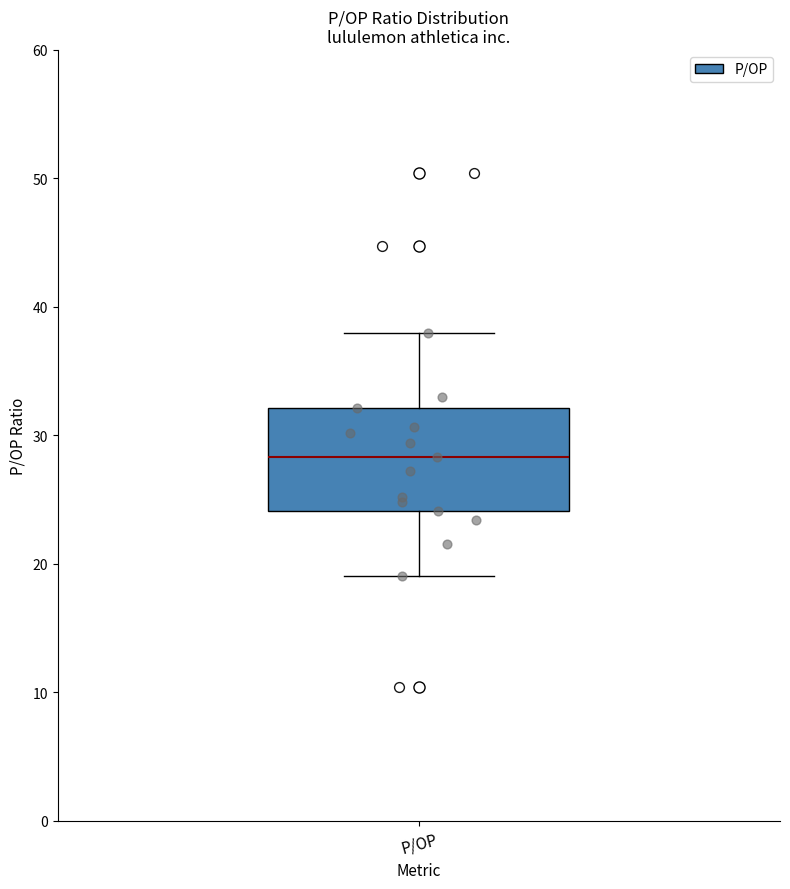

Transcribe this box plot: give where the median line is, the range the box spans, and where the two whiskers end, as read against the y-axis. The values are not printed on the chart, so give them approximately, as read against the axis.

median 28, box 24 to 32, whiskers 19 to 38